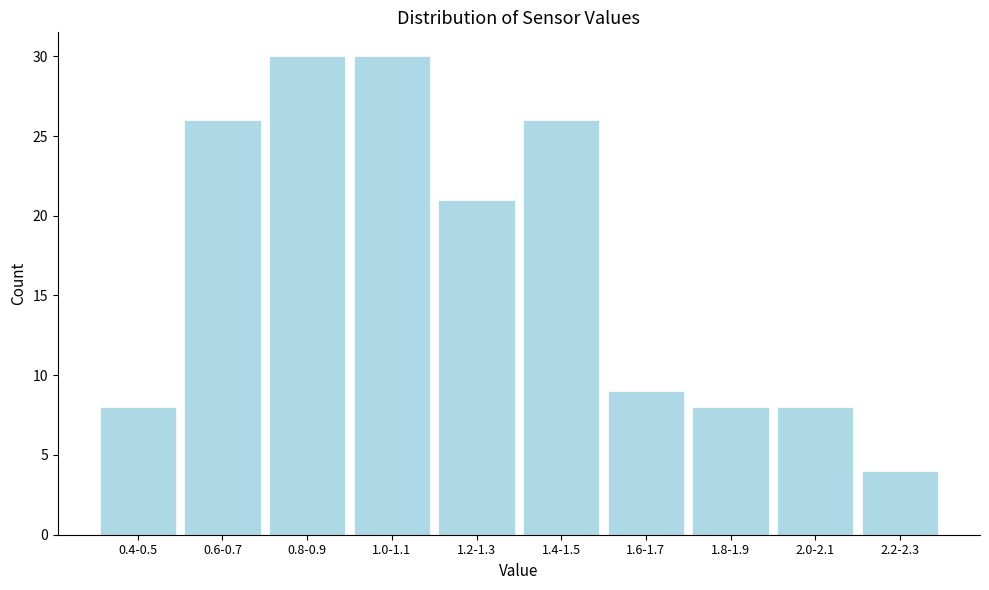

Reading right to left, extract all data points from this chart.

2.2-2.3=4	2.0-2.1=8	1.8-1.9=8	1.6-1.7=9	1.4-1.5=26	1.2-1.3=21	1.0-1.1=30	0.8-0.9=30	0.6-0.7=26	0.4-0.5=8